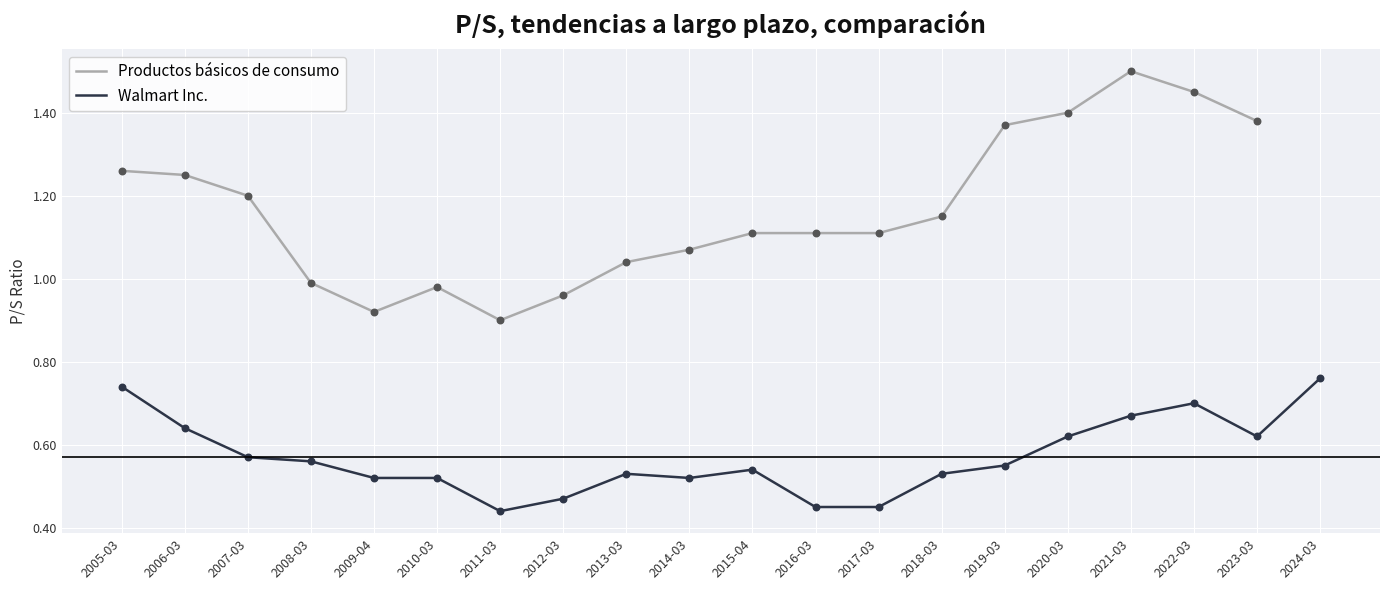

The Walmart Inc. series shows 0.7 at 2012-03. True or false?

False